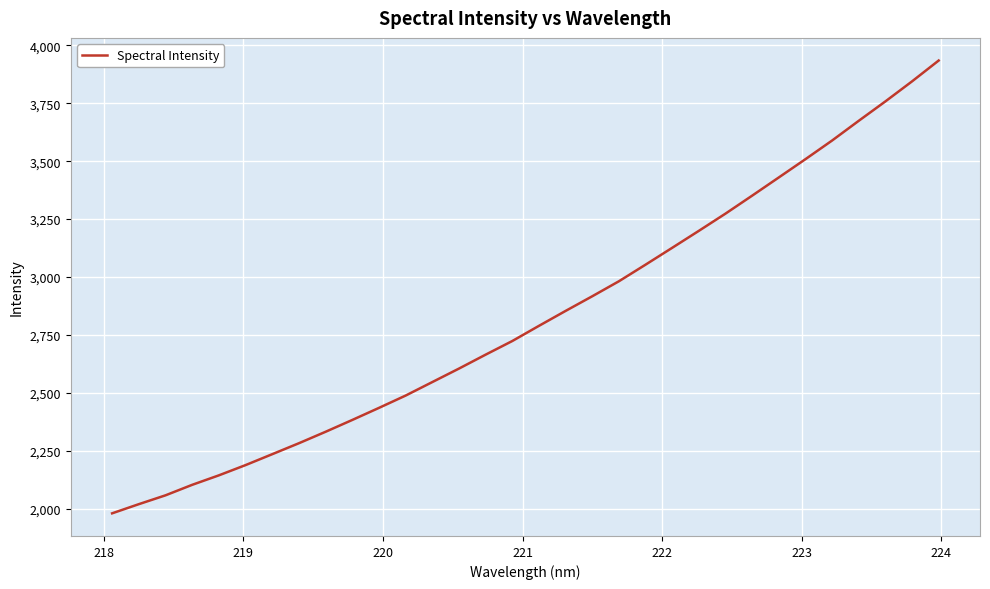

What is the smallest value displayed?

1980.0